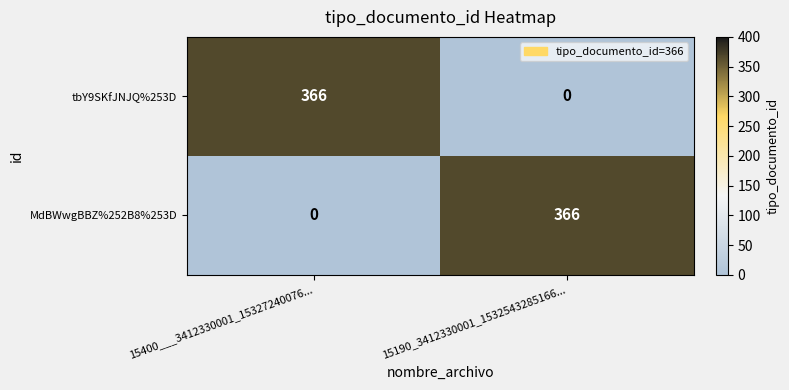

Which category has the highest value in the tbY9SKfJNJQ%253D series?

15400___3412330001_15327240076...